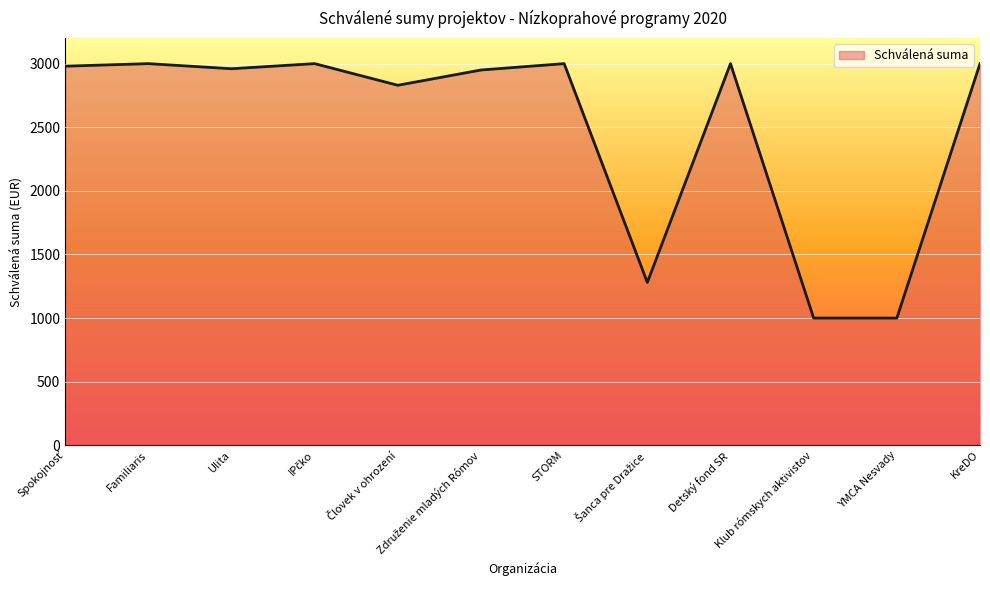

True or false: the data shows 1459 at YMCA Nesvady.

False